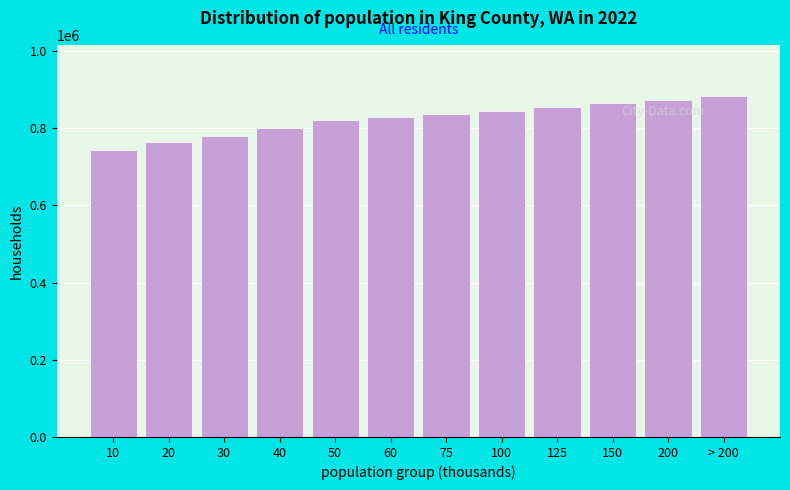

Reading left to right, what are all the values shown in this chart?

10=742676	20=764643	30=780210	40=798973	50=819840	60=828037	75=835662	100=844956	125=855583	150=863844	200=872577	> 200=883159